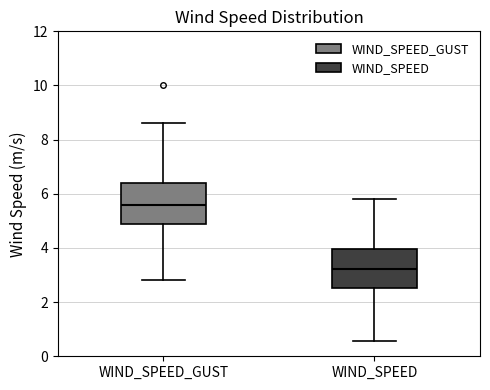

Reading left to right, read every box against the y-axis: the position of its median line, the range the box covers, and the ends of its whiskers. The values are not printed on the chart, so give them approximately, as read against the axis.

WIND_SPEED_GUST: median 5.6, box 4.8 to 6.4, whiskers 2.8 to 8.6
WIND_SPEED: median 3.2, box 2.6 to 4.0, whiskers 0.6 to 5.8